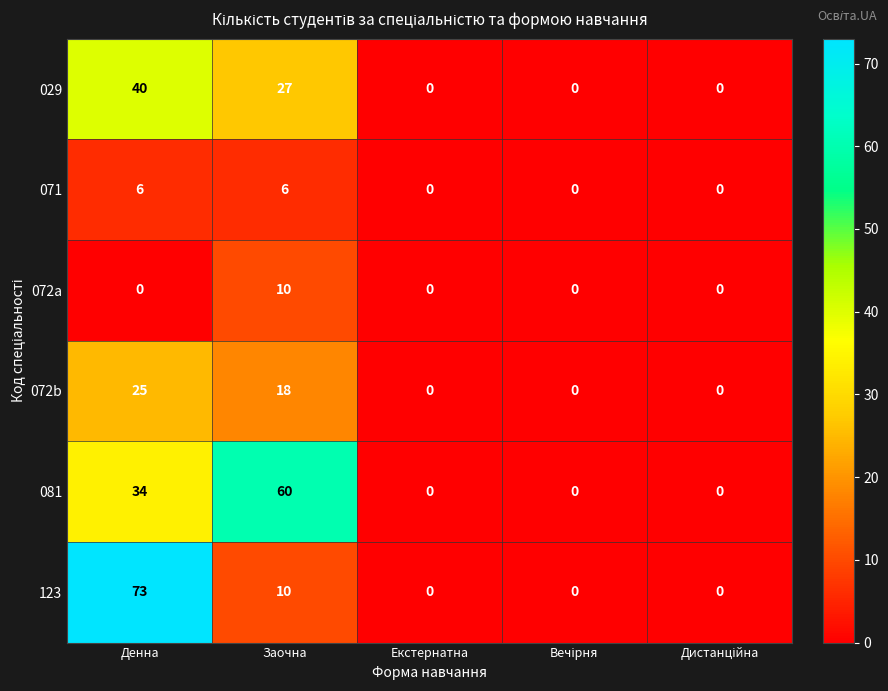

What is the difference between the maximum and minimum values in the 071 series?

6